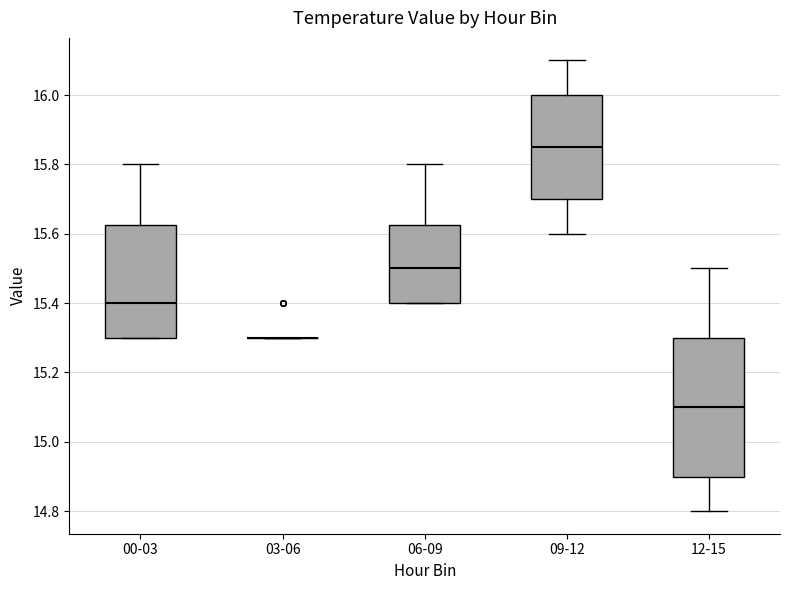

Reading left to right, transcribe this box plot: for each box, give where its median line is, the range the box spans, and where its two whiskers end, as read against the y-axis. The values are not printed on the chart, so give them approximately, as read against the axis.

00-03: median 15.40, box 15.30 to 15.62, whiskers 15.30 to 15.80
03-06: box collapsed to a line at 15.30, whiskers 15.30 to 15.30
06-09: median 15.50, box 15.40 to 15.62, whiskers 15.40 to 15.80
09-12: median 15.86, box 15.70 to 16.00, whiskers 15.60 to 16.10
12-15: median 15.10, box 14.90 to 15.30, whiskers 14.80 to 15.50